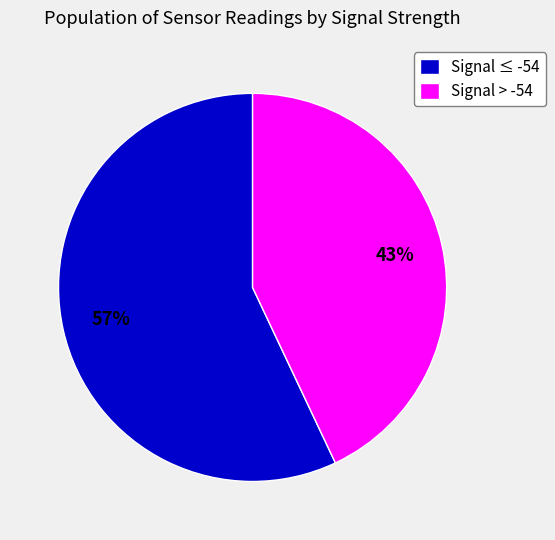

To the nearest percent, what portion does Signal ≤ -54 represent?

57%